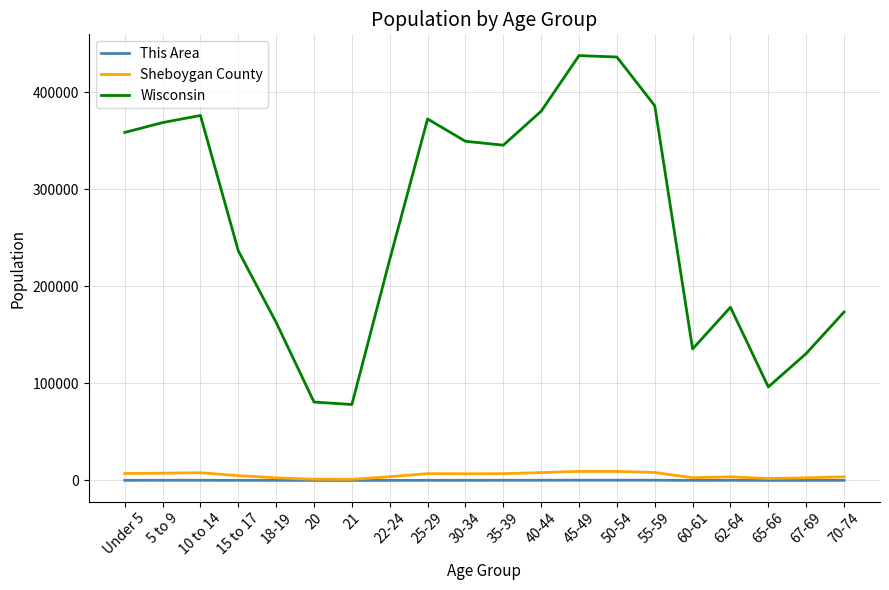

True or false: Sheboygan County and Wisconsin intersect in this chart.

False